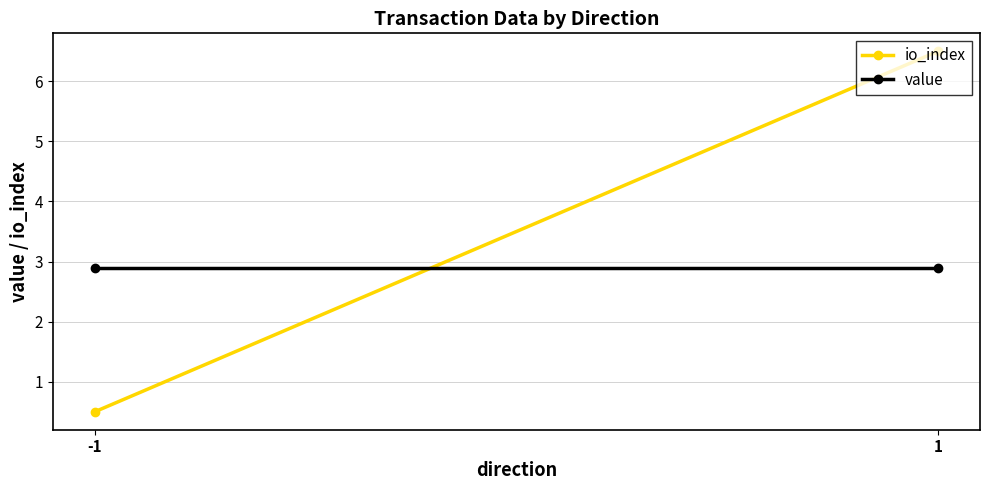

What is the sum of all value values?

5.8